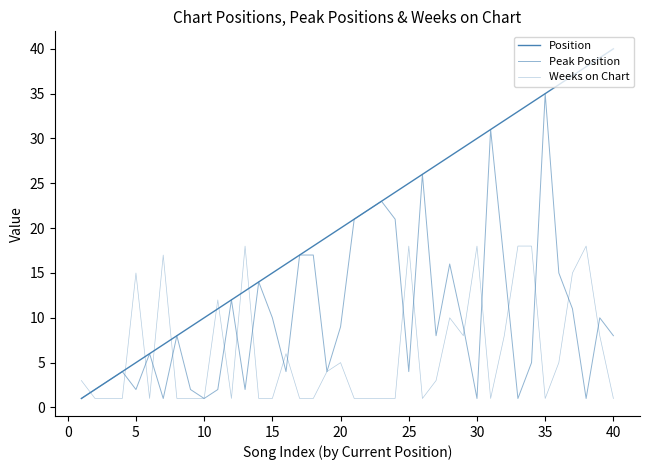

How many lines are shown in the chart?

3